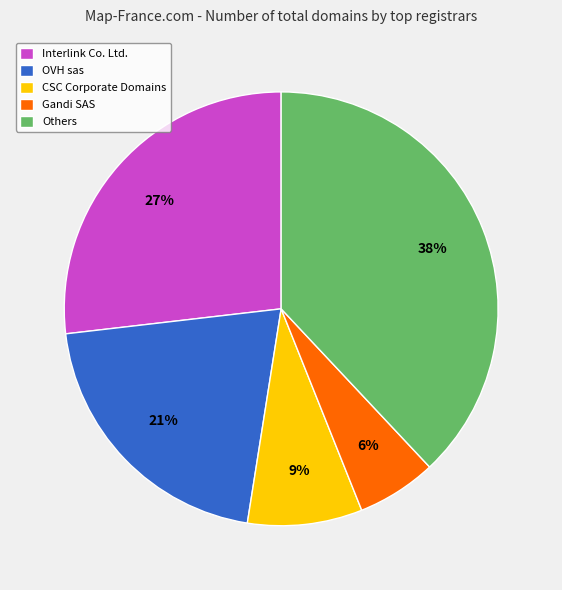

How many slices are in this pie chart?

5